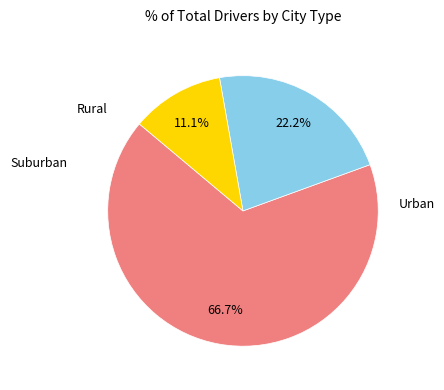

Is there a majority slice in this chart?

Yes